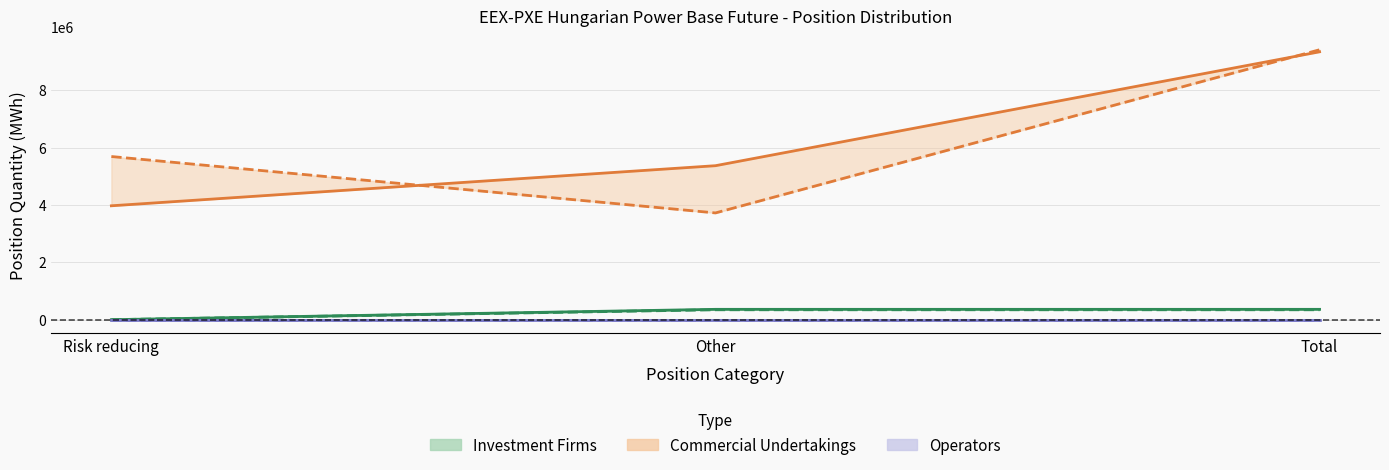

Which series changed the most between Risk reducing and Total?

Commercial Undertakings Long